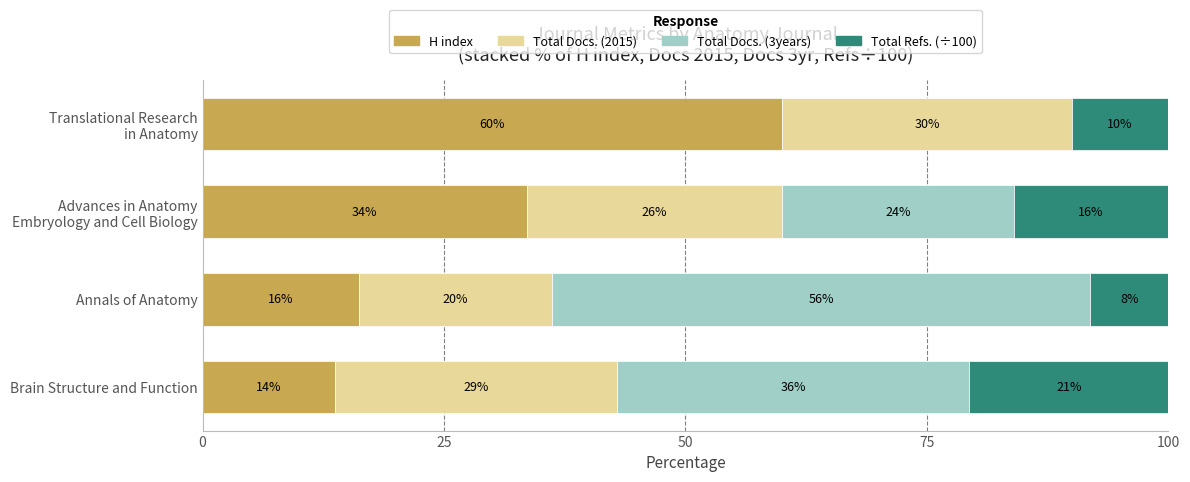

What is the total value across all series at Brain Structure and Function?

100.0